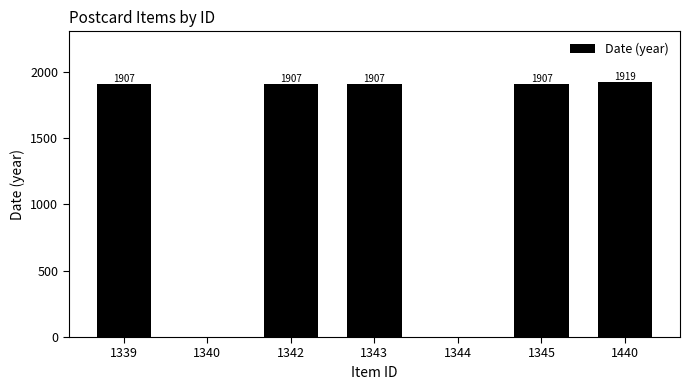

What value does the data have at 1342?

1907